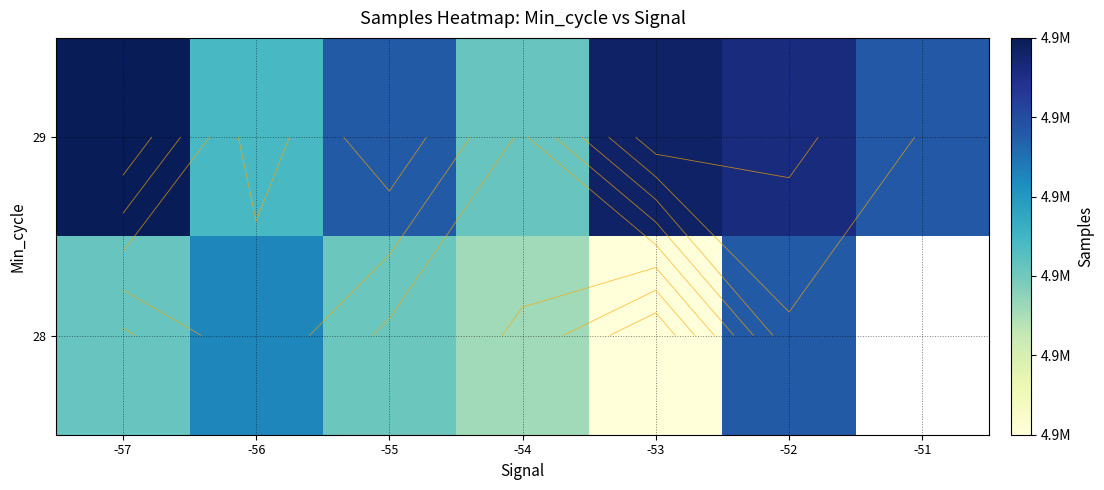

What is the minimum value shown in the chart?

4948371.0